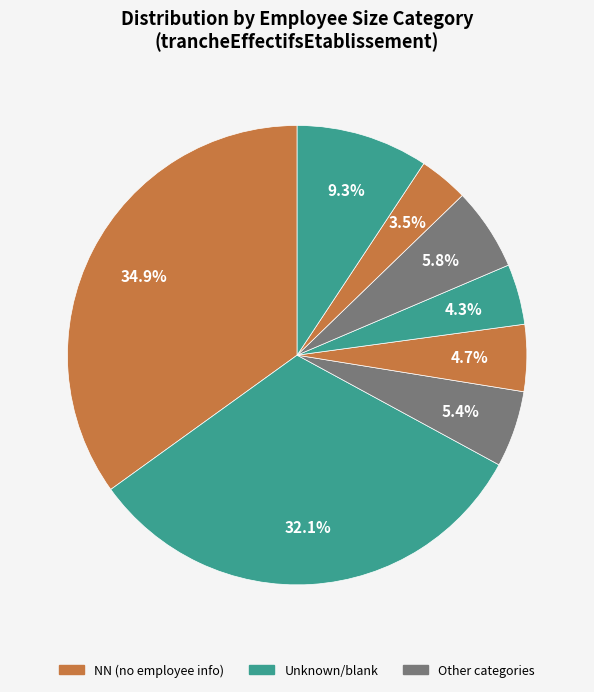

How many segments does this pie chart have?

8